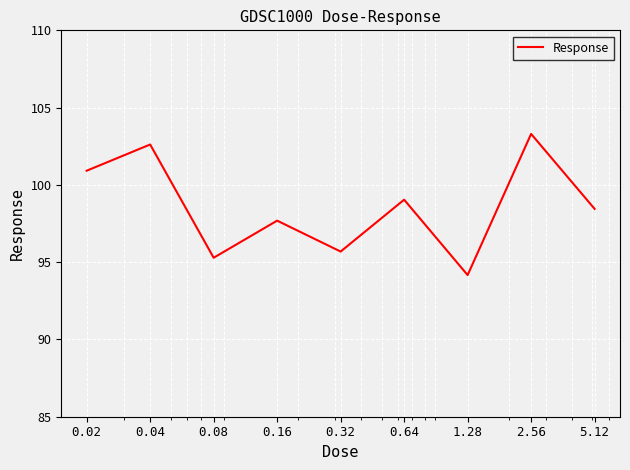

What is the difference between the maximum and minimum values?

9.1